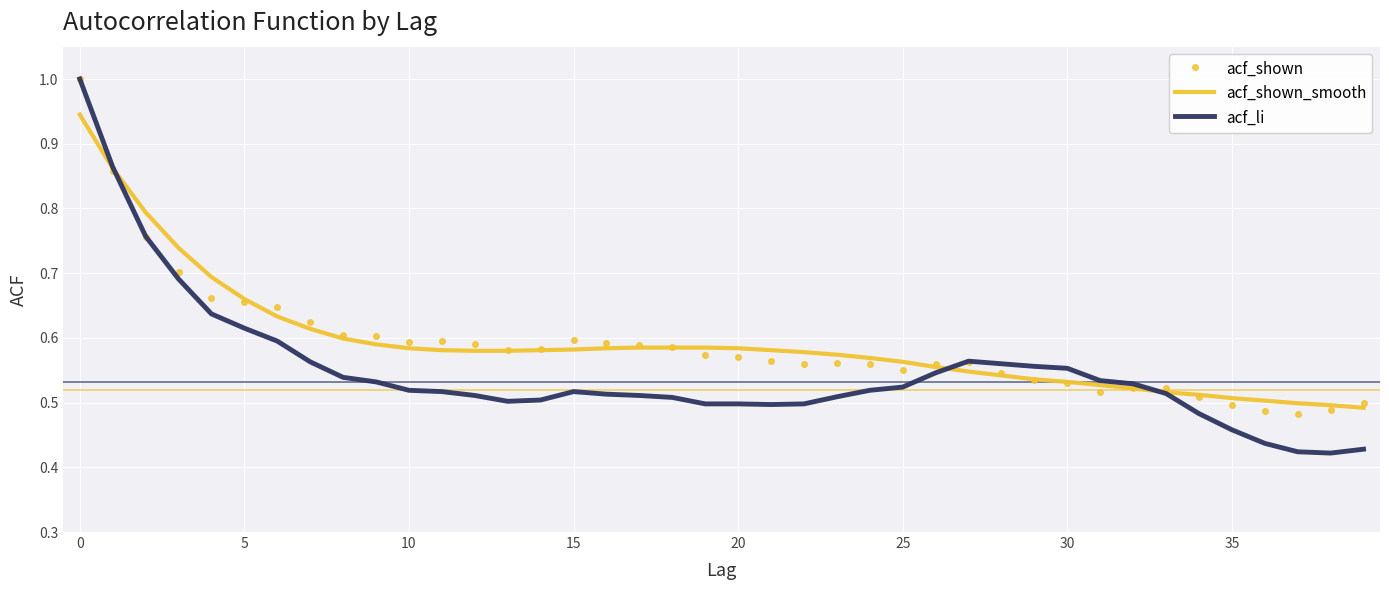

What is the highest value of the acf_shown series?

1.0